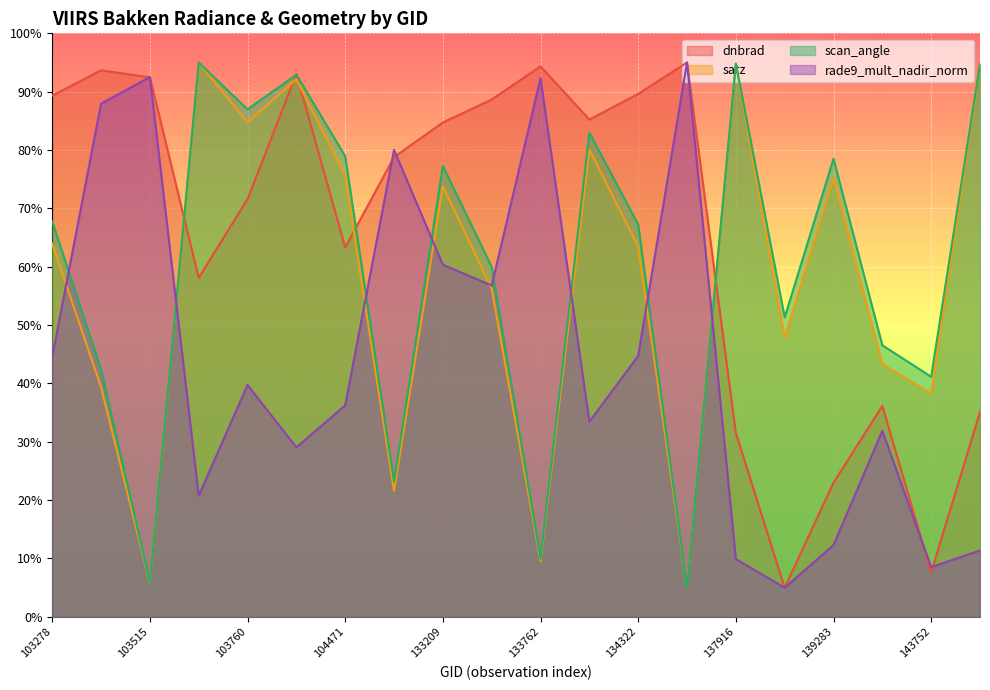

Is it true that dnbrad equals 129.3 at 133209?

False